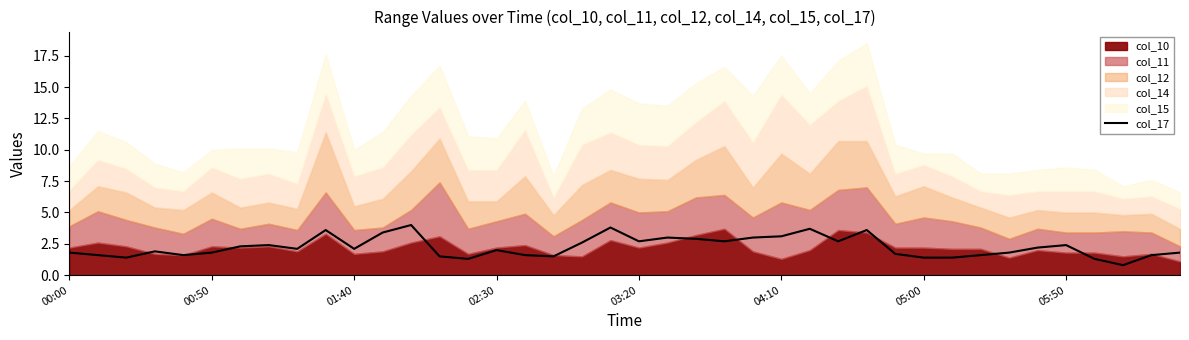

What is the lowest value of the col_17 series?

0.8